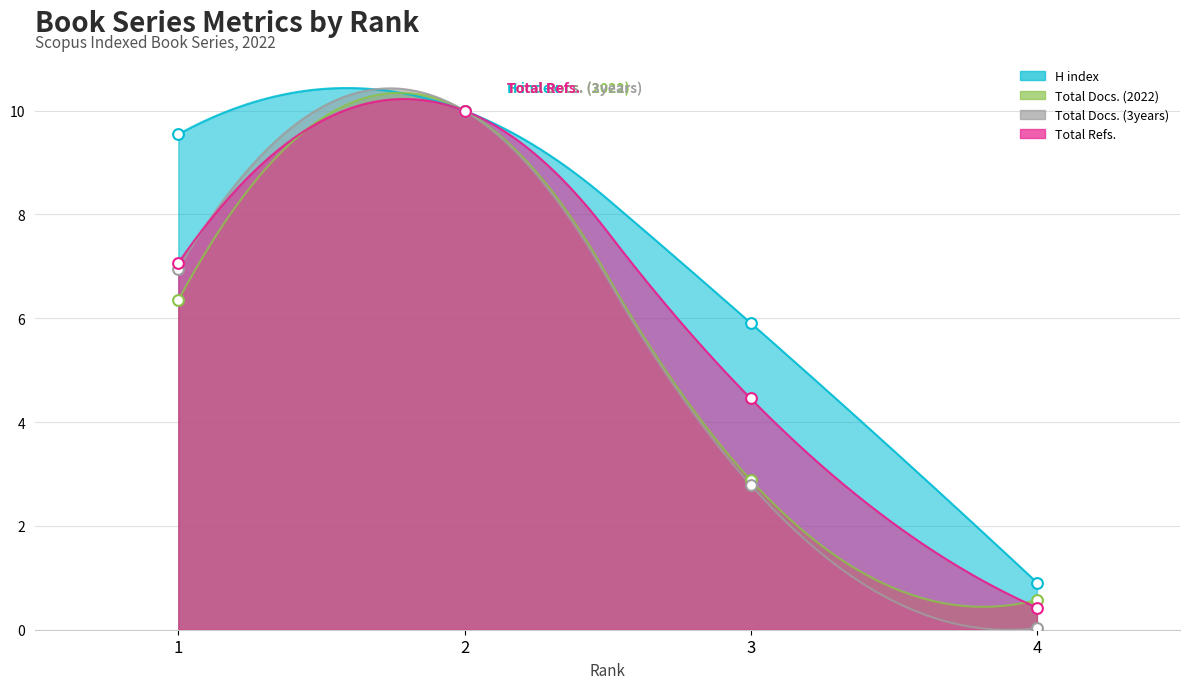

At how many categories does at least one series exceed 7?

2